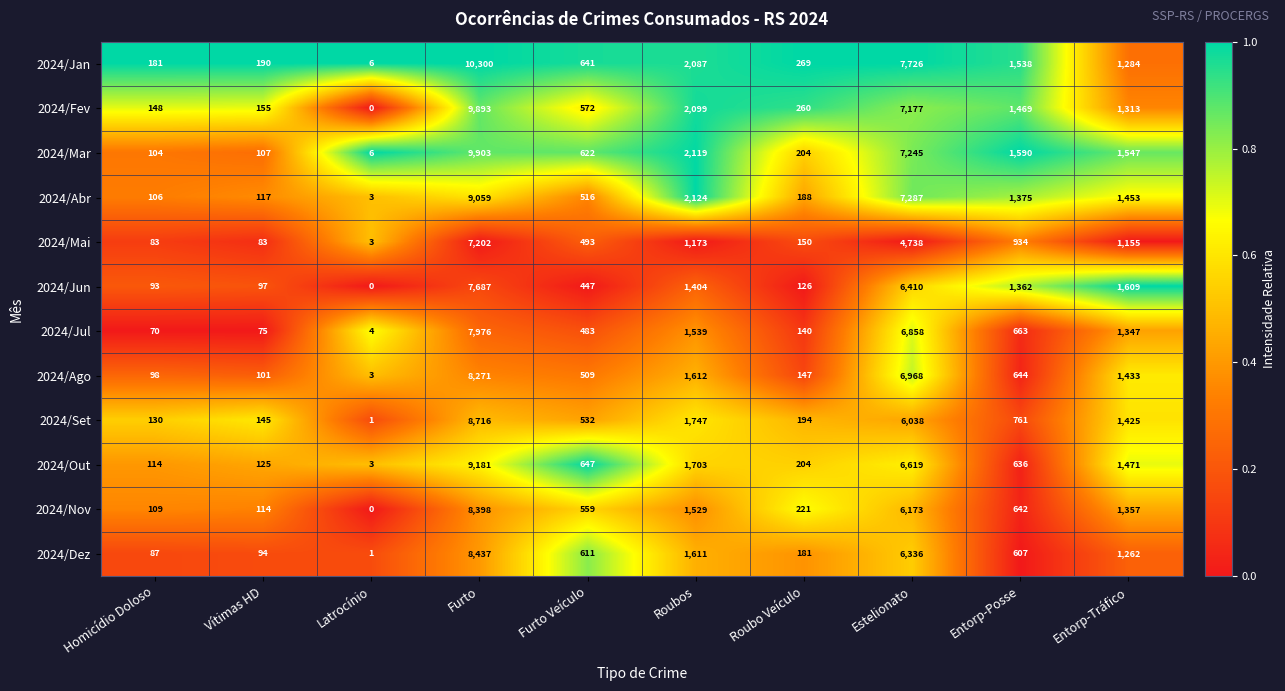

The value of 2024/Nov at Entorp-Tráfico is 2244. True or false?

False